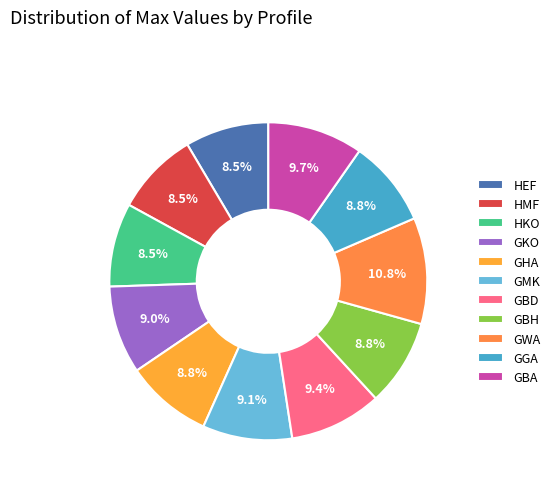

Combined, what portion of the pie is GHA and GWA?

19.6%